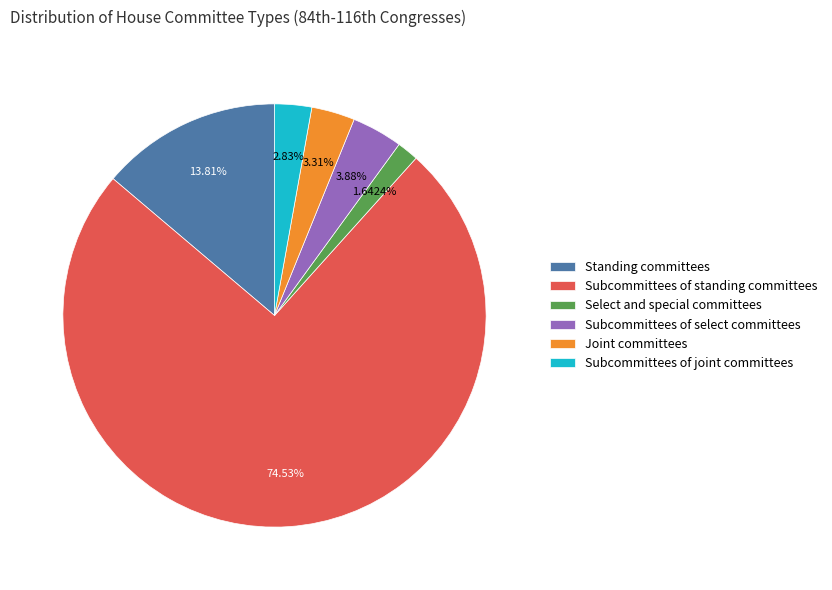

How many segments does this pie chart have?

6